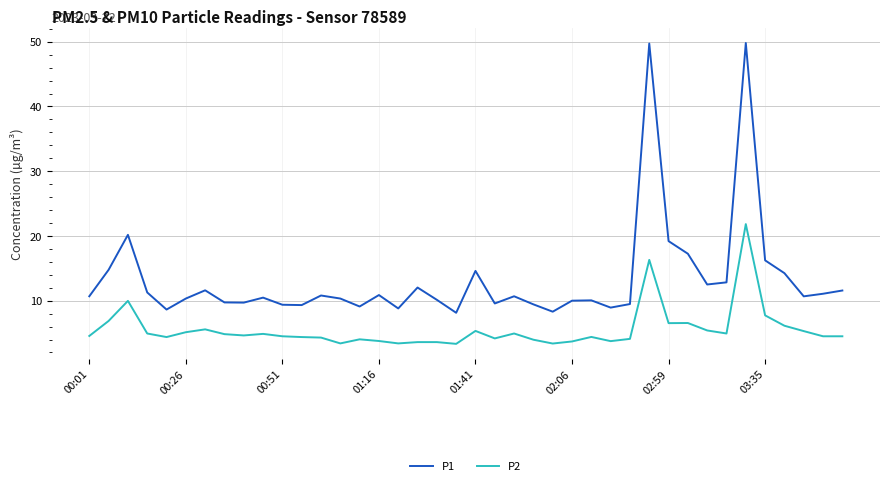

Rank the series by their average value, from highest to lowest.

P1, P2